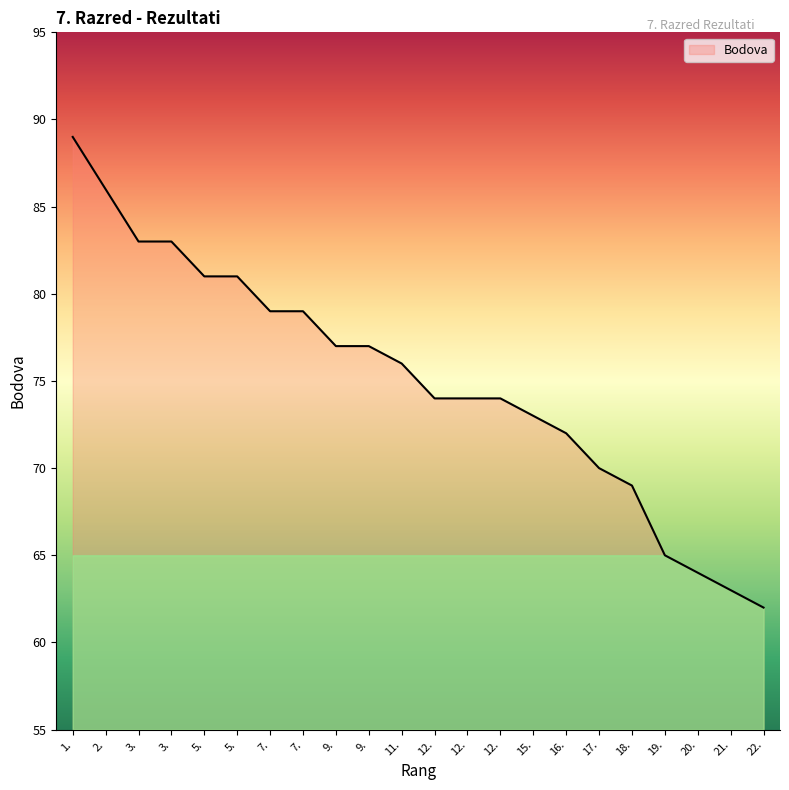

Between 22. and 3., which is larger?

3.